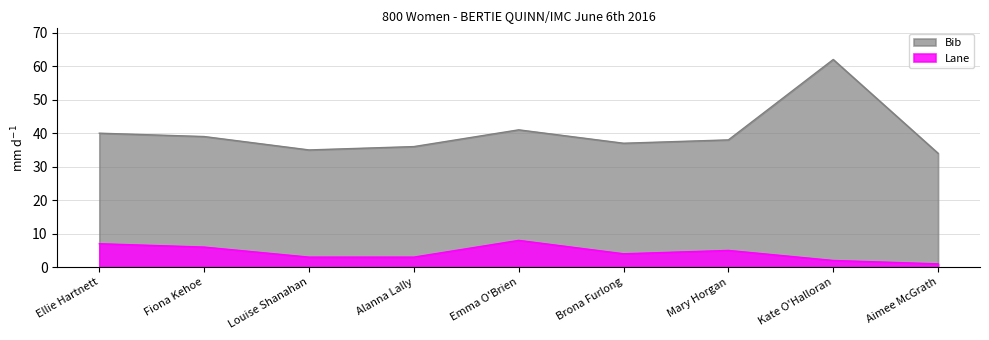

Rank the categories by Lane value from highest to lowest.

Emma O'Brien, Ellie Hartnett, Fiona Kehoe, Mary Horgan, Brona Furlong, Louise Shanahan, Alanna Lally, Kate O'Halloran, Aimee McGrath